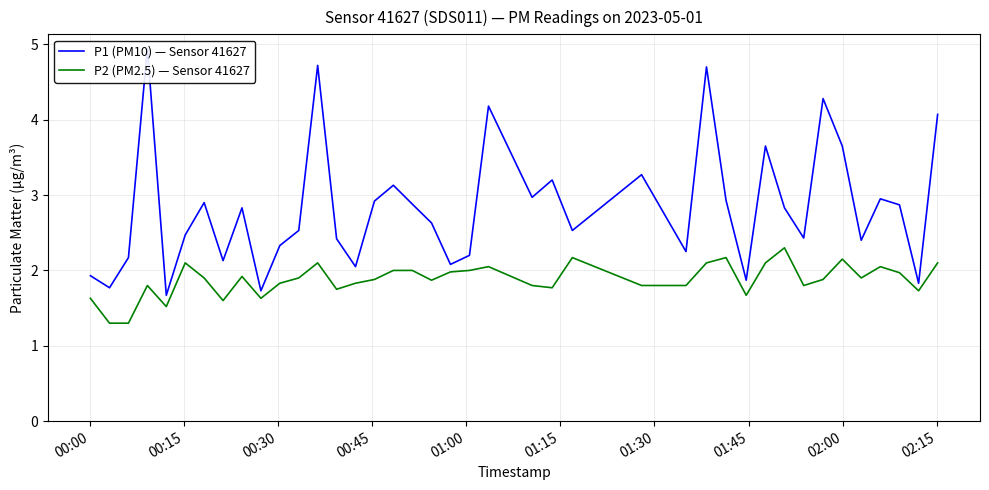

How many values in the P1 (PM10) — Sensor 41627 series exceed 2?

34